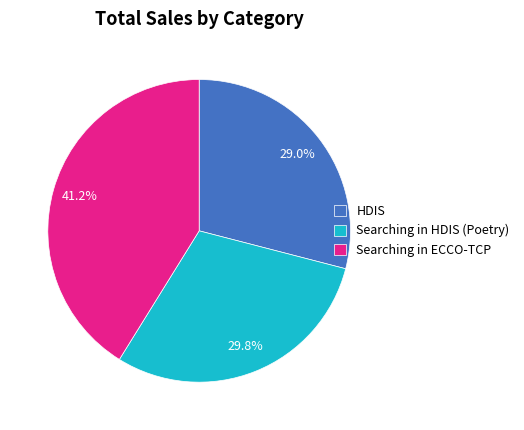

How many segments does this pie chart have?

3